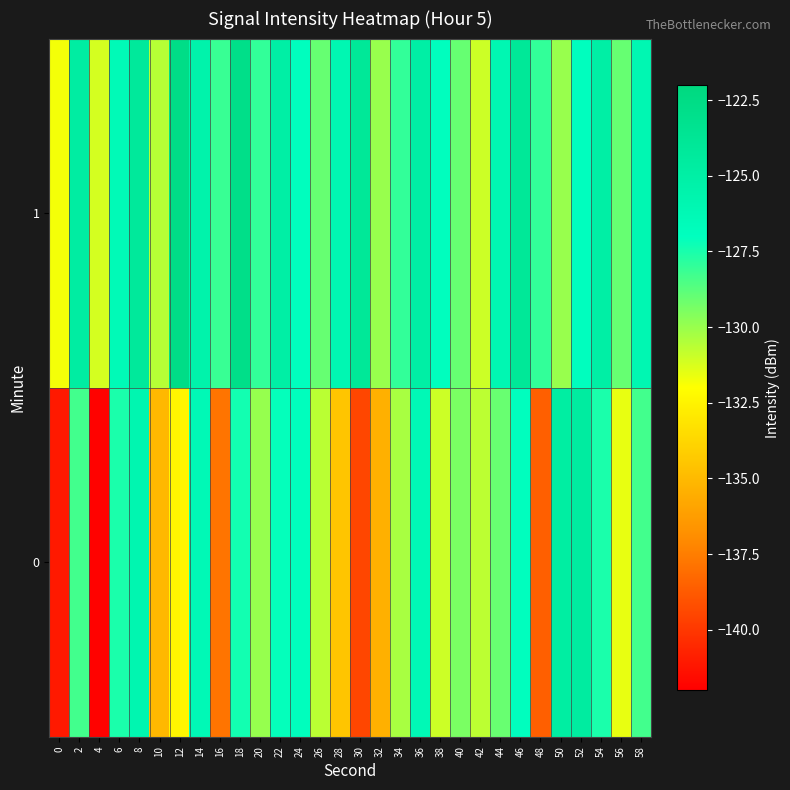

How many distinct data groups are displayed?

2